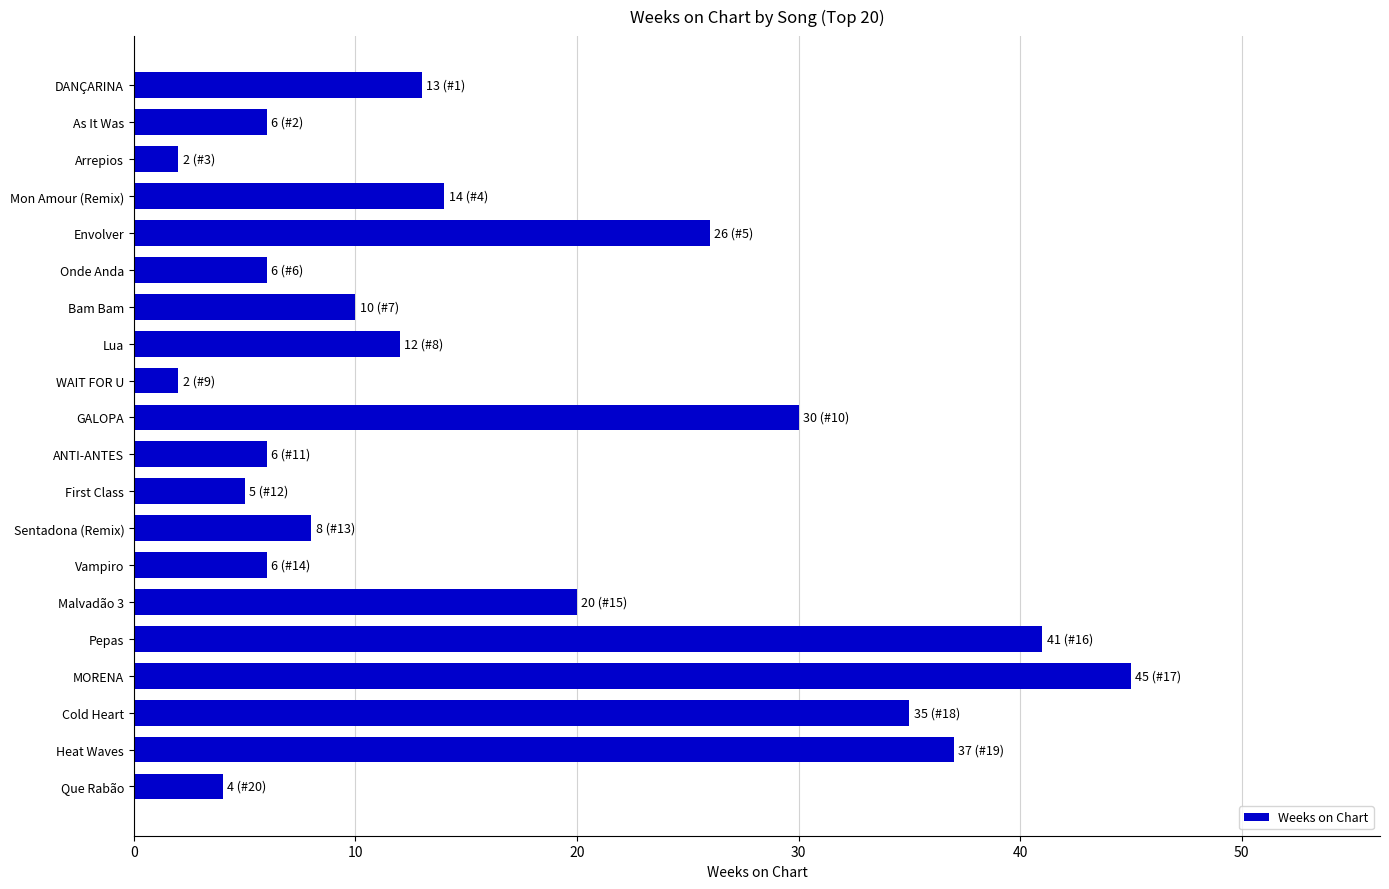

Reading top to bottom, what are all the values shown in this chart?

13	6	2	14	26	6	10	12	2	30	6	5	8	6	20	41	45	35	37	4